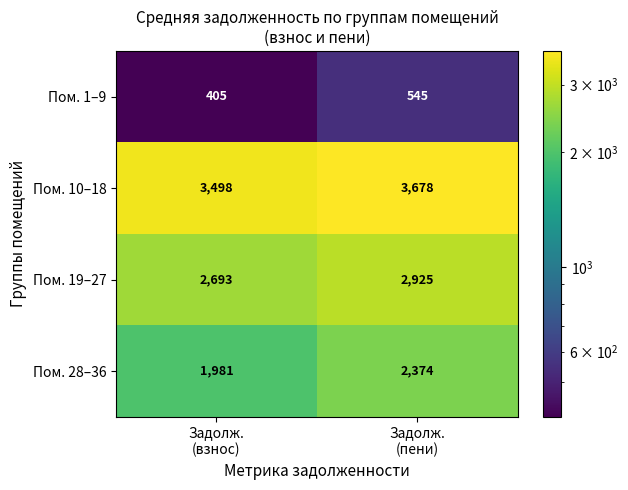

What is the total value across all series at Задолж.
(пени)?

9522